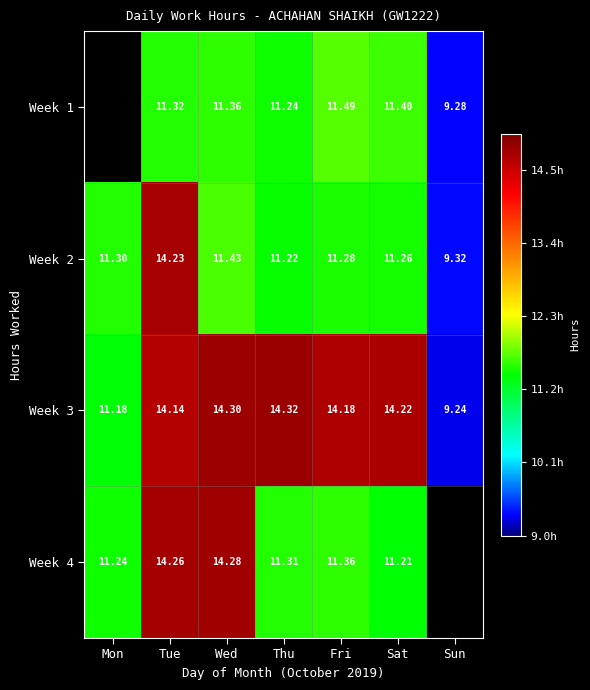

What is the maximum value for Week 3?

14.3